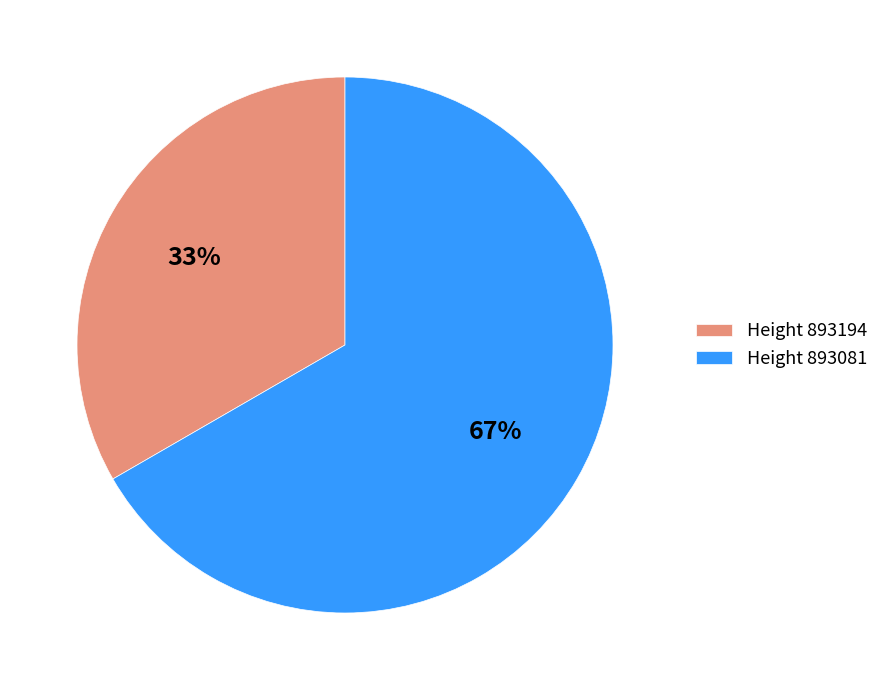

Do Height 893194 and Height 893081 together represent more than half of the pie?

Yes